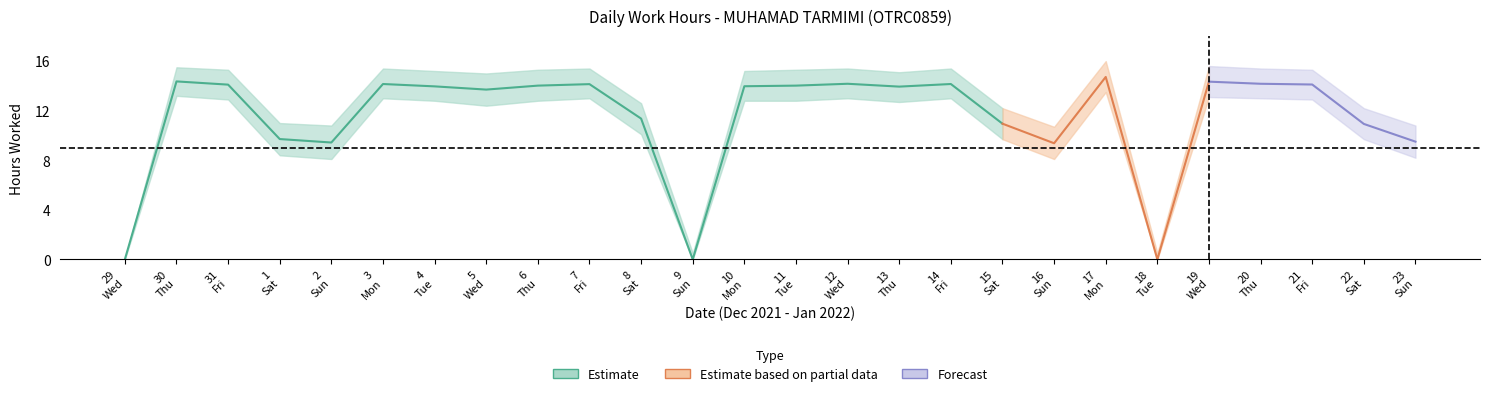

Reading left to right, extract all data points from this chart.

29=0.0	30=14.4	31=14.1	1=9.7	2=9.4	3=14.2	4=14.0	5=13.7	6=14.0	7=14.1	8=11.4	9=0.0	10=14.0	11=14.0	12=14.2	13=13.9	14=14.2	15=10.9	16=9.4	17=14.7	18=0.0	19=14.3	20=14.2	21=14.1	22=10.9	23=9.5